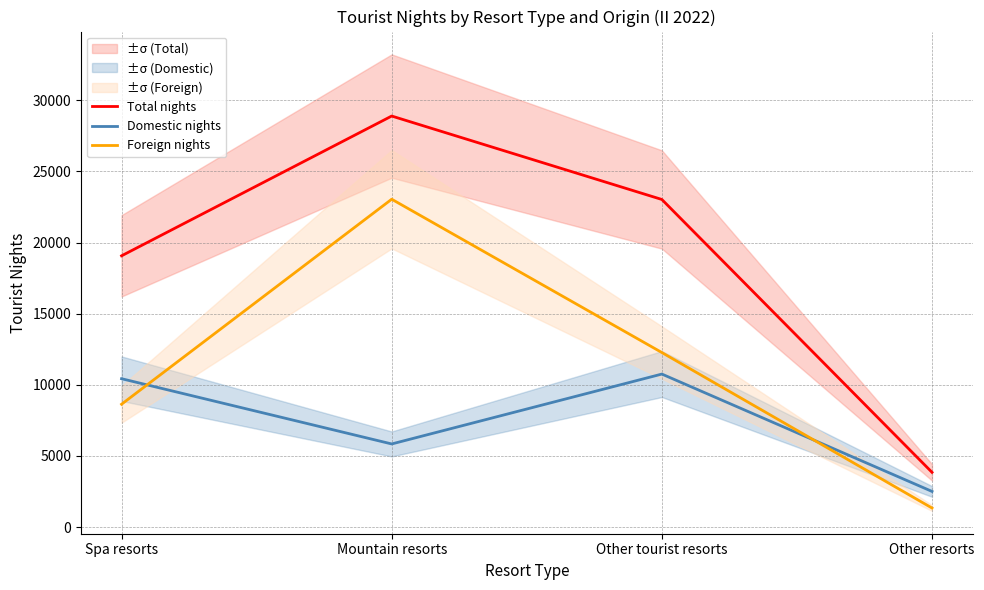

True or false: Foreign nights has more than 2 points higher than both neighbors.

False